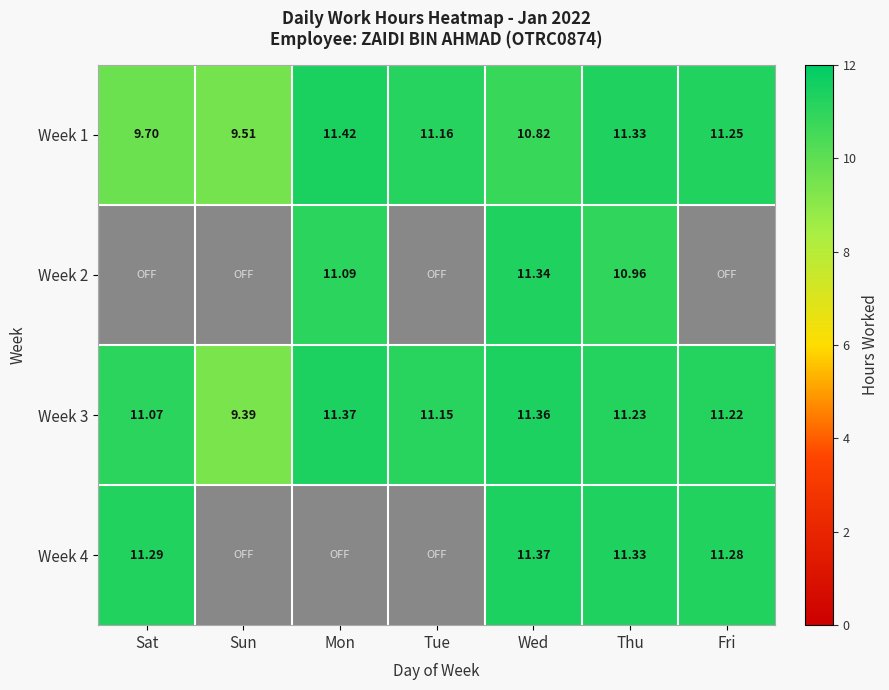

At which label is Week 1 closest to 10?

Sat